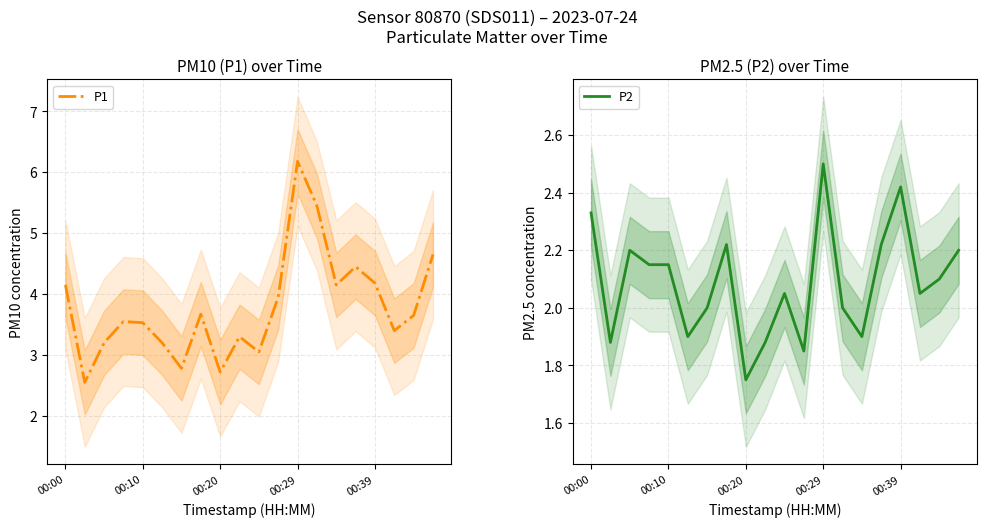

Is it true that P1 equals 6.7 at 00:39?

False